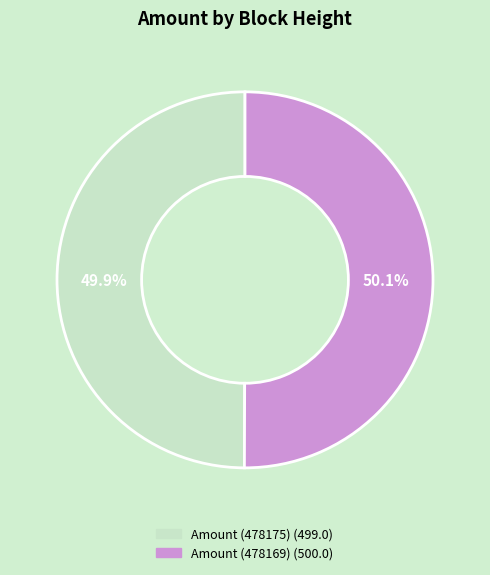

What portion of the pie excludes Amount (478169)?

49.9%